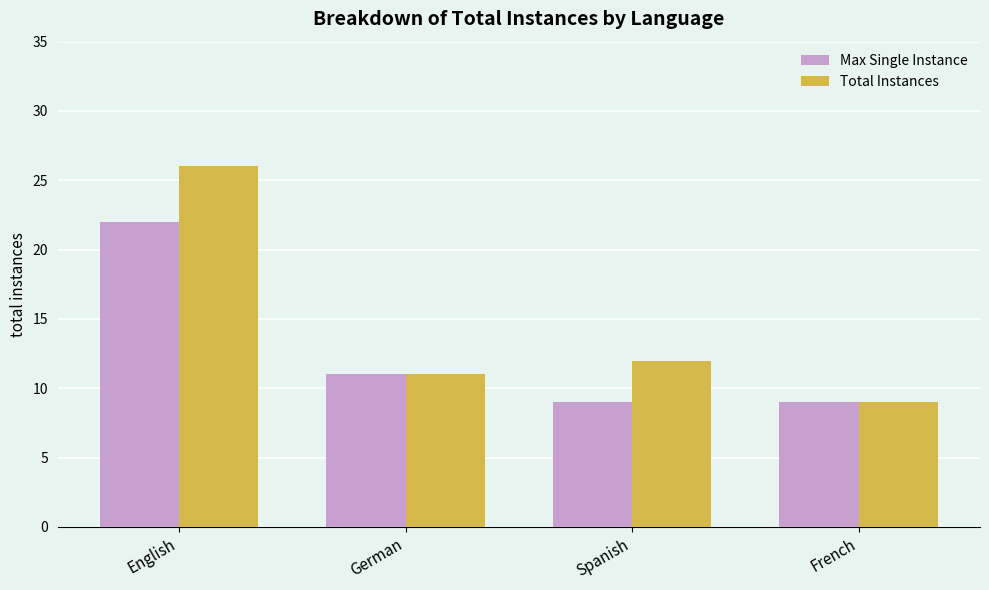

How many values in the Max Single Instance series are below 11?

2